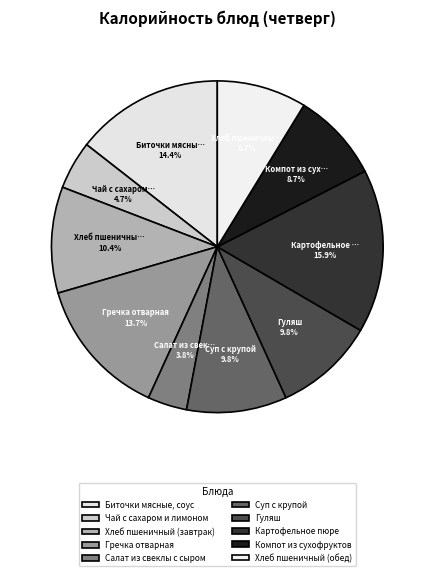

To the nearest percent, what is the difference between the Хлеб пшеничный (завтрак) and Биточки мясные, соус slice percentages?

4%